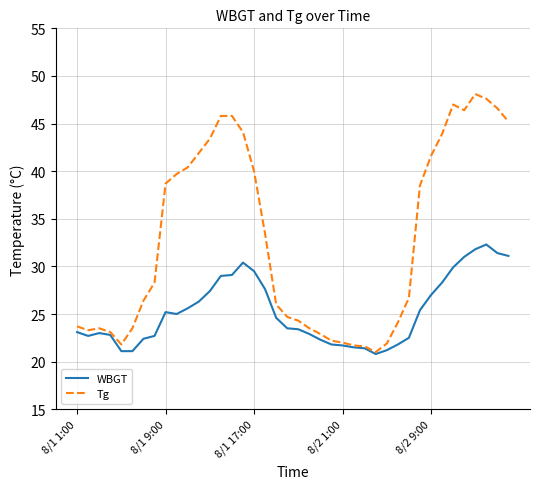

True or false: Tg has more than 1 points higher than both neighbors.

True